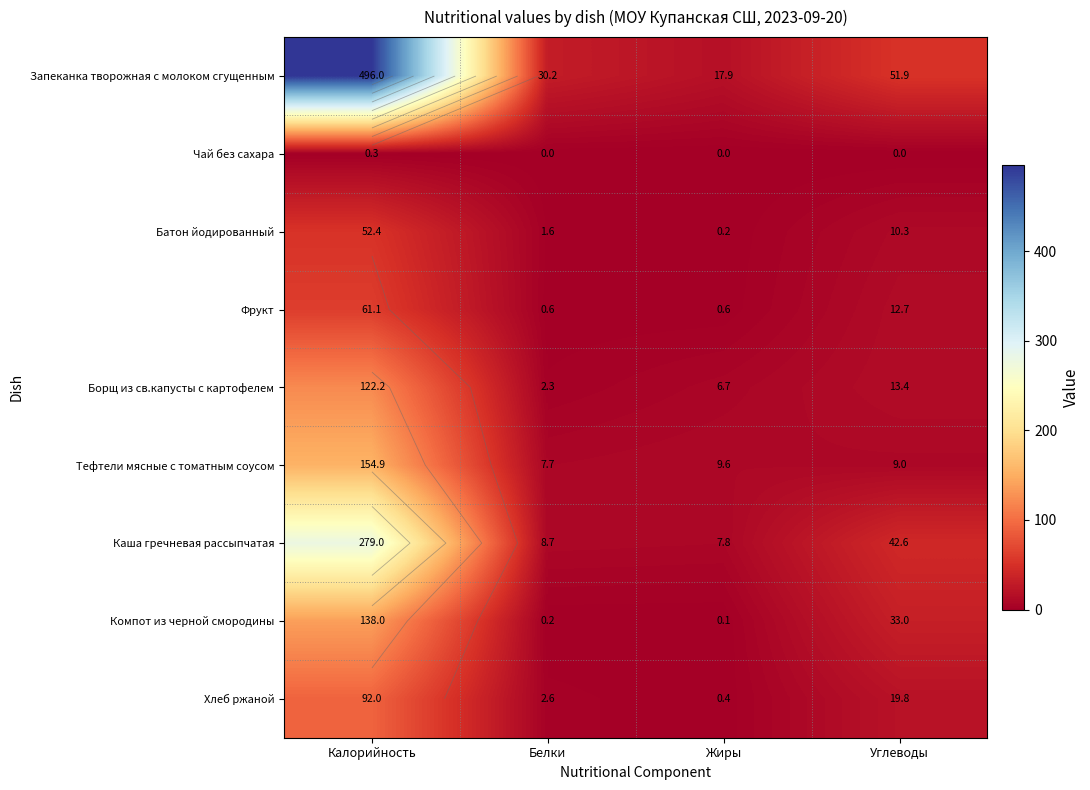

How many data points in Тефтели мясные с томатным соусом are above 9?

2